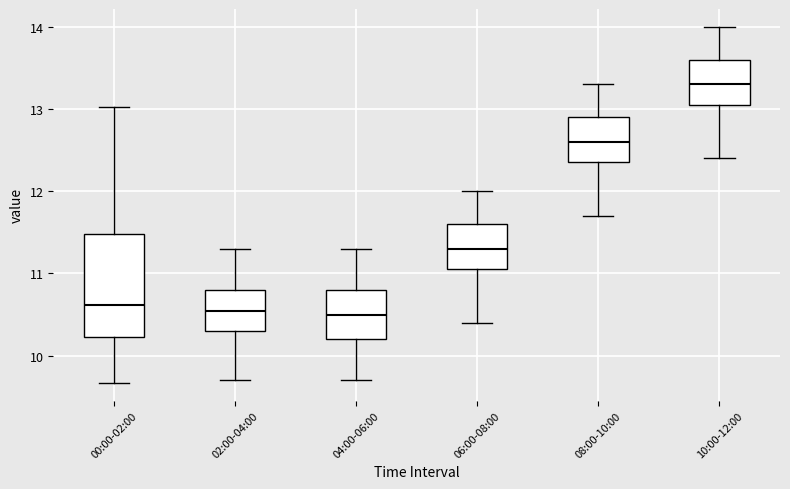

Which box is the tallest, from its lower edge to its upper edge?

00:00-02:00